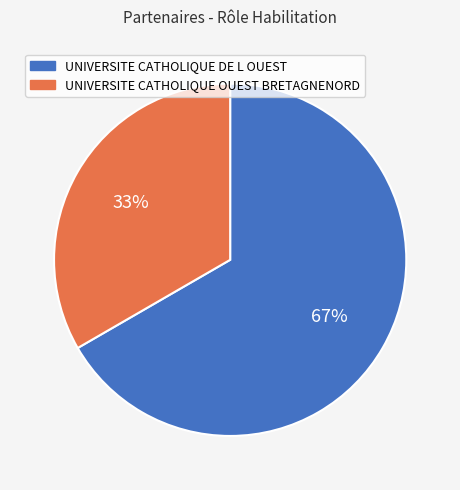

Does UNIVERSITE CATHOLIQUE OUEST BRETAGNENORD represent more than half of the total?

No